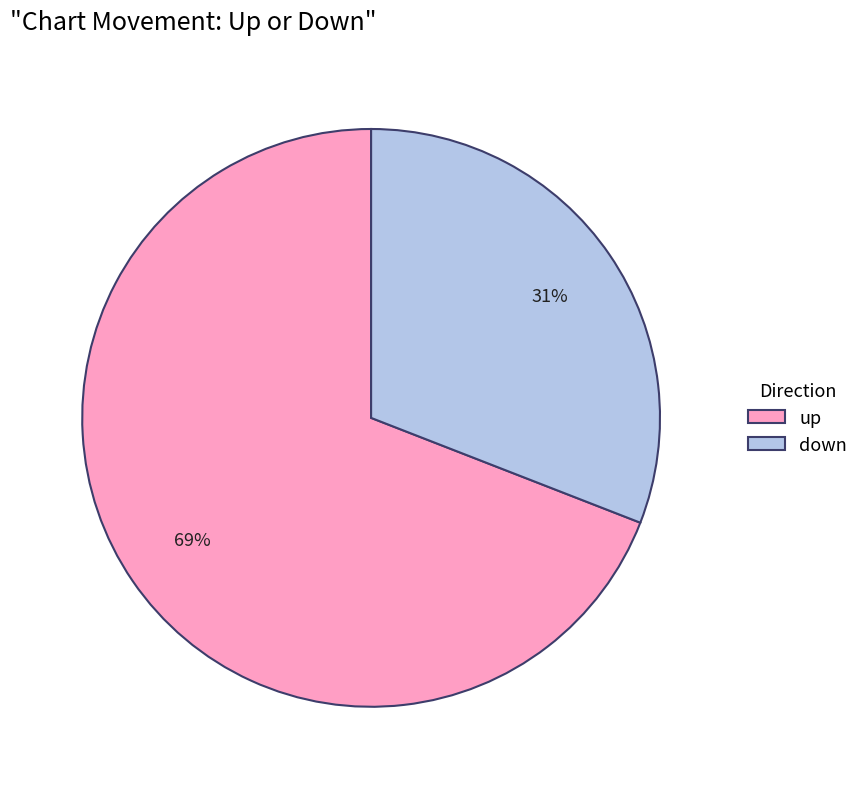

What is the smallest slice in the pie chart?

down